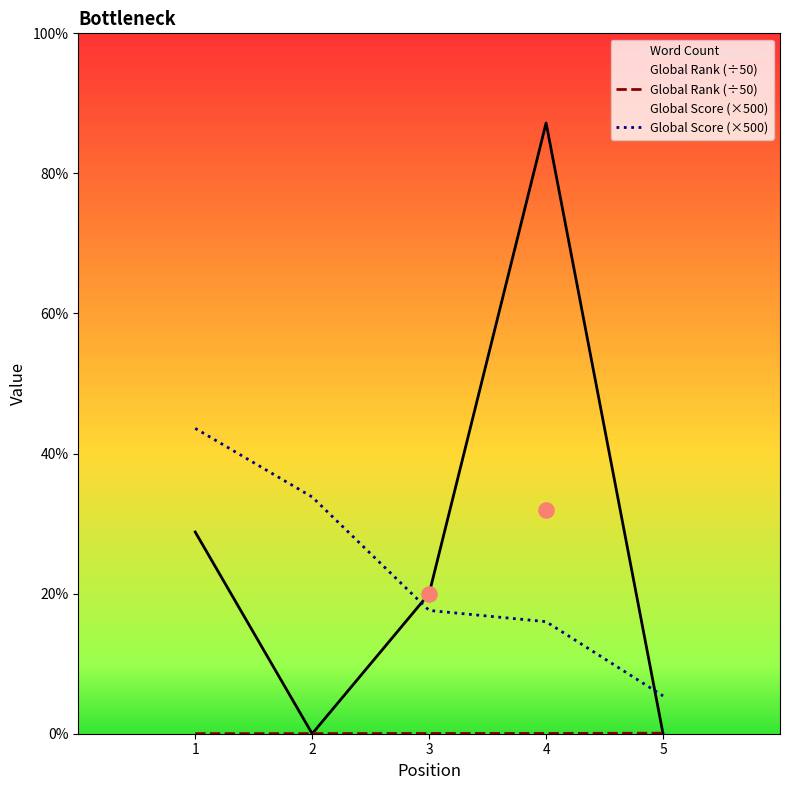

Which series has the largest total across all categories?

Global Score (×500)